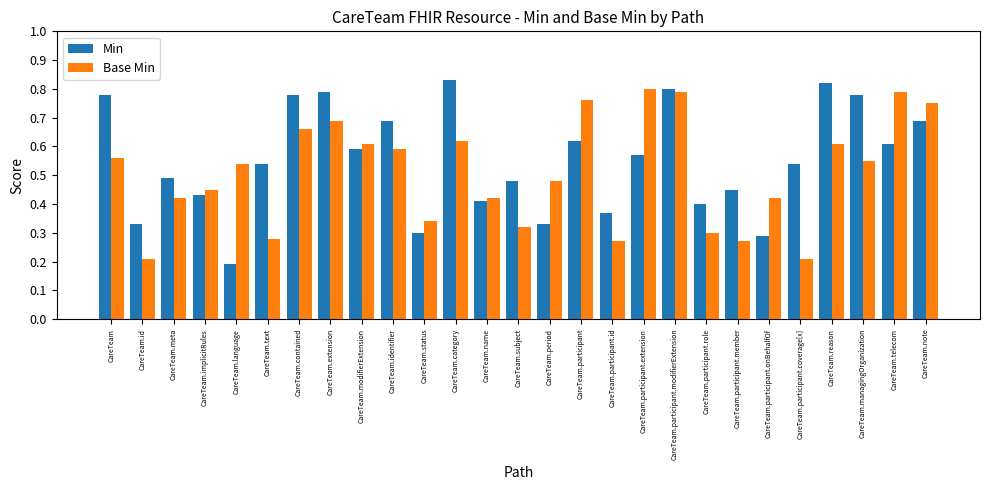

What are all the series names shown in the legend?

Min, Base Min